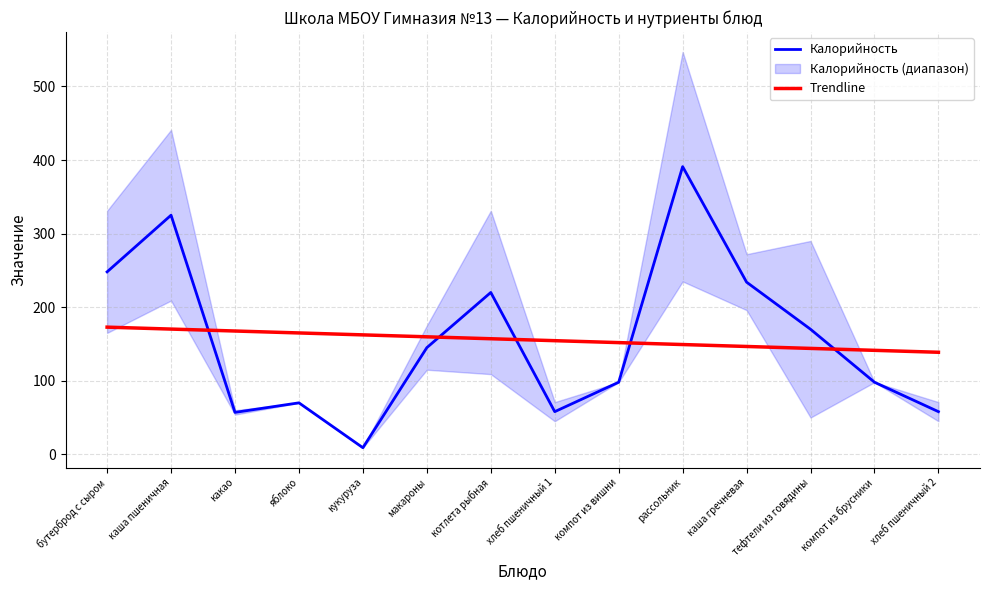

Between кукуруза and компот из вишни, which series saw the biggest shift?

Калорийность